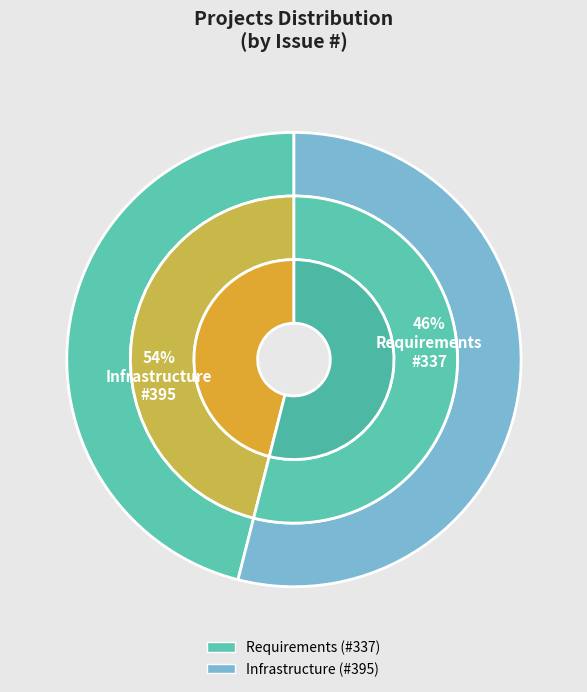

Which category has the biggest portion of the pie?

Infrastructure